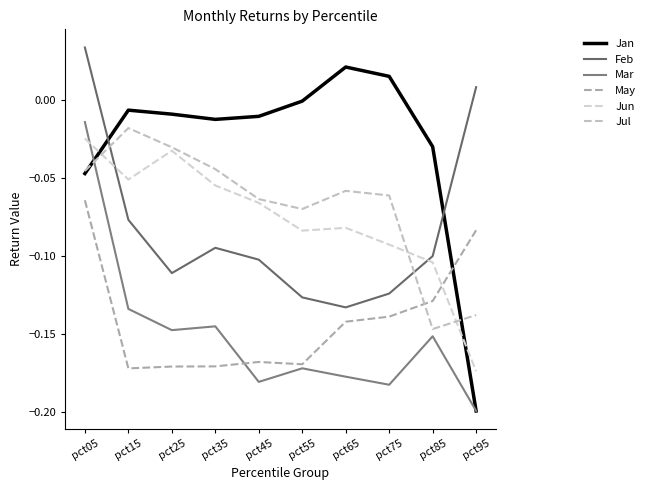

Rank the series by their maximum value, from highest to lowest.

Feb, Jan, Mar, Jul, Jun, May